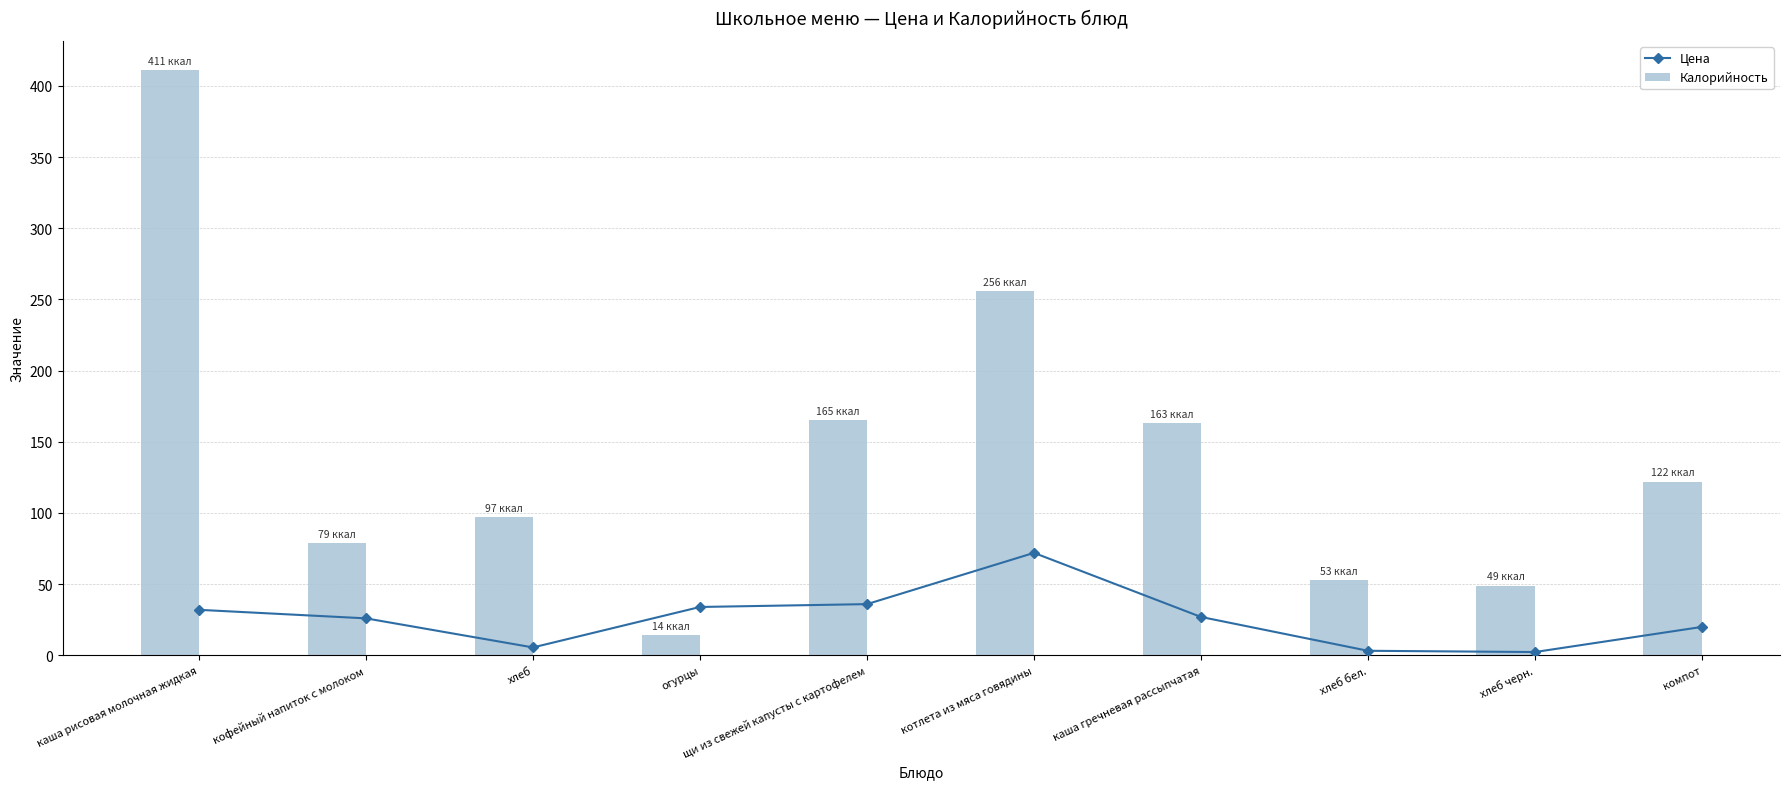

Reading right to left, extract all data points from this chart.

Цена: компот=20.0	хлеб черн.=2.4	хлеб бел.=3.2	каша гречневая рассыпчатая=27.0	котлета из мяса говядины=72.0	щи из свежей капусты с картофелем=36.0	огурцы=34.0	хлеб=5.6	кофейный напиток с молоком=26.0	каша рисовая молочная жидкая=32.0
Калорийность: компот=122.0	хлеб черн.=49.0	хлеб бел.=53.0	каша гречневая рассыпчатая=163.0	котлета из мяса говядины=256.0	щи из свежей капусты с картофелем=165.0	огурцы=14.0	хлеб=97.0	кофейный напиток с молоком=79.0	каша рисовая молочная жидкая=411.0